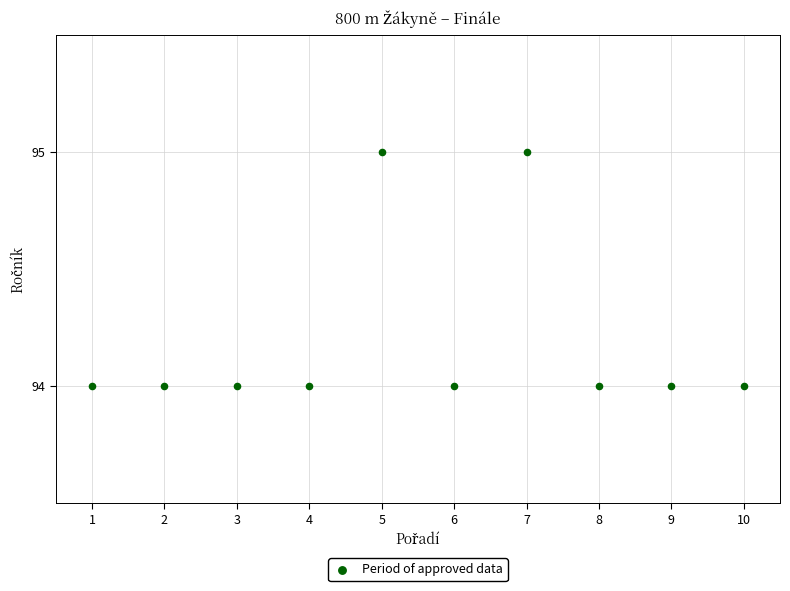

What is the average X value?

6